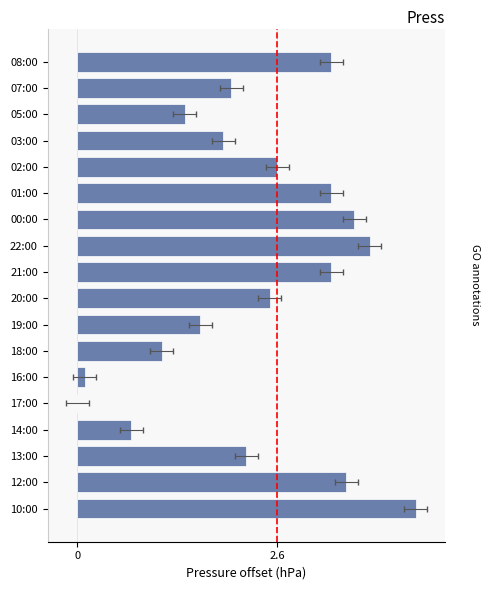

What is the change in value from 12:00 to 17:00?

-3.5